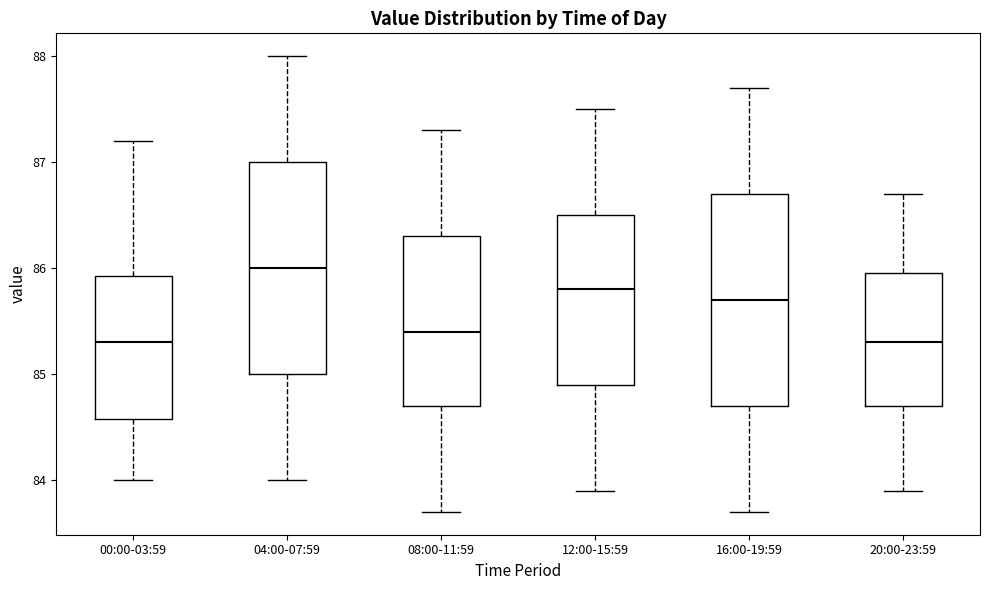

Which box's median line is the highest?

04:00-07:59